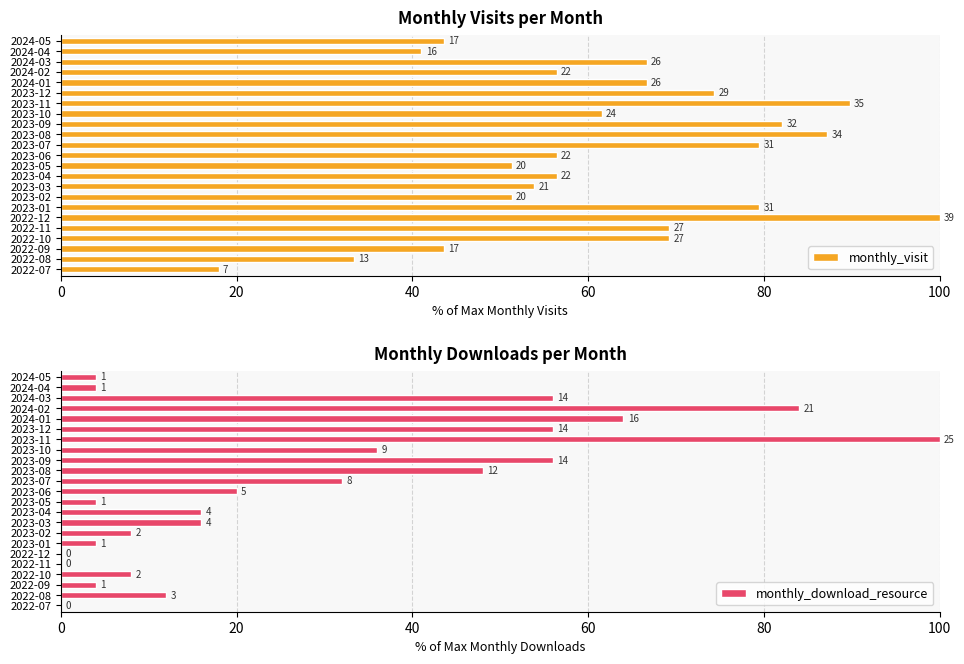

Which series changed the most between 2022-12 and 2023-07?

monthly_download_resource